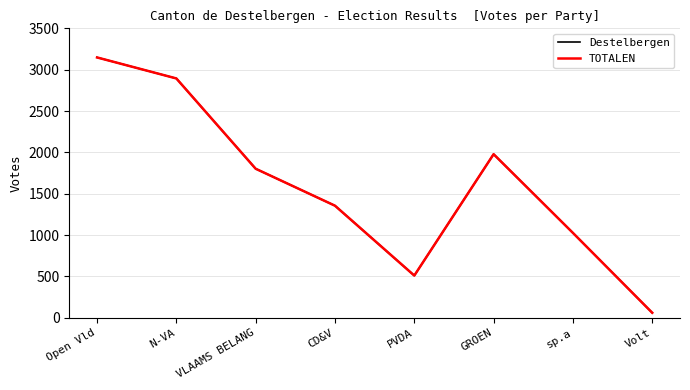

The Destelbergen series shows 1026 at sp.a. True or false?

True